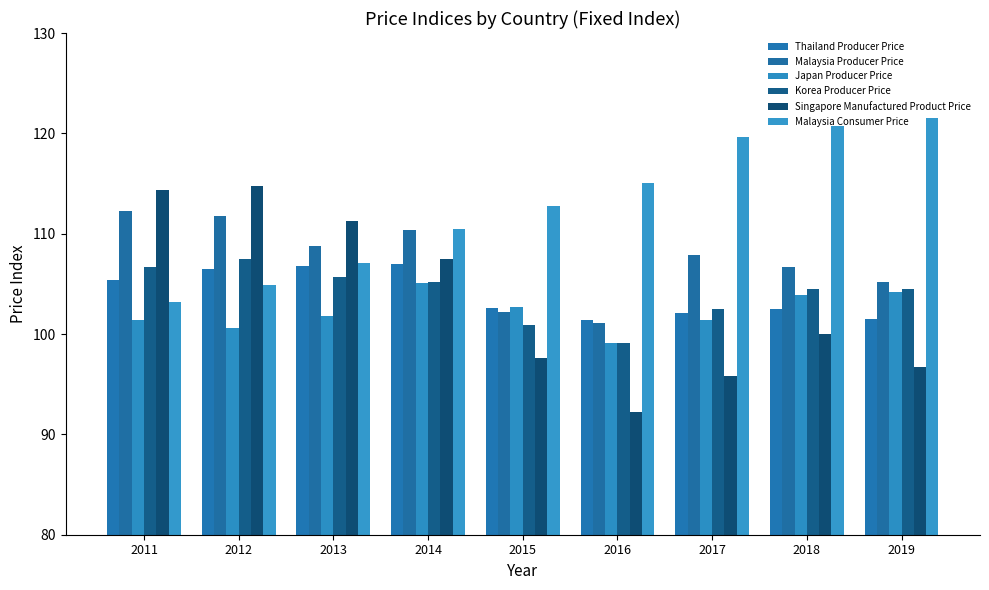

What is the difference between the maximum and minimum values in the Japan Producer Price series?

6.0